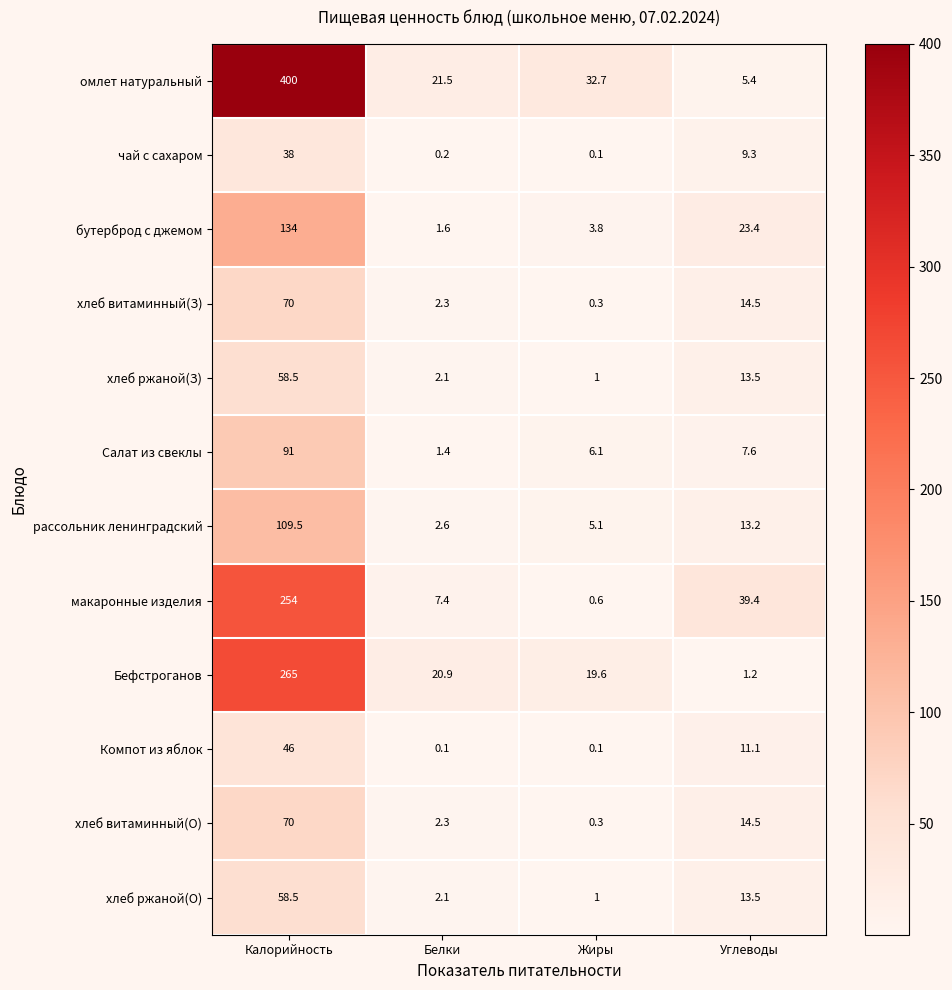

The хлеб ржаной(О) series shows 0.4 at Белки. True or false?

False